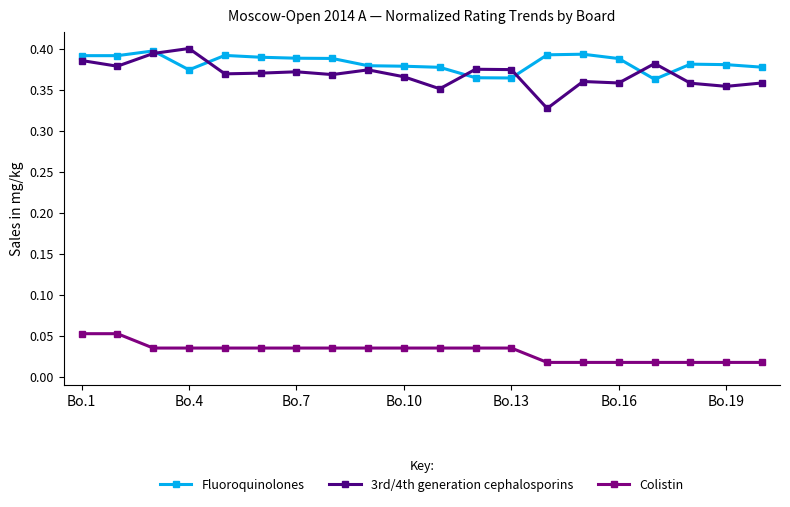

Which series has the widest spread of values?

3rd/4th generation cephalosporins